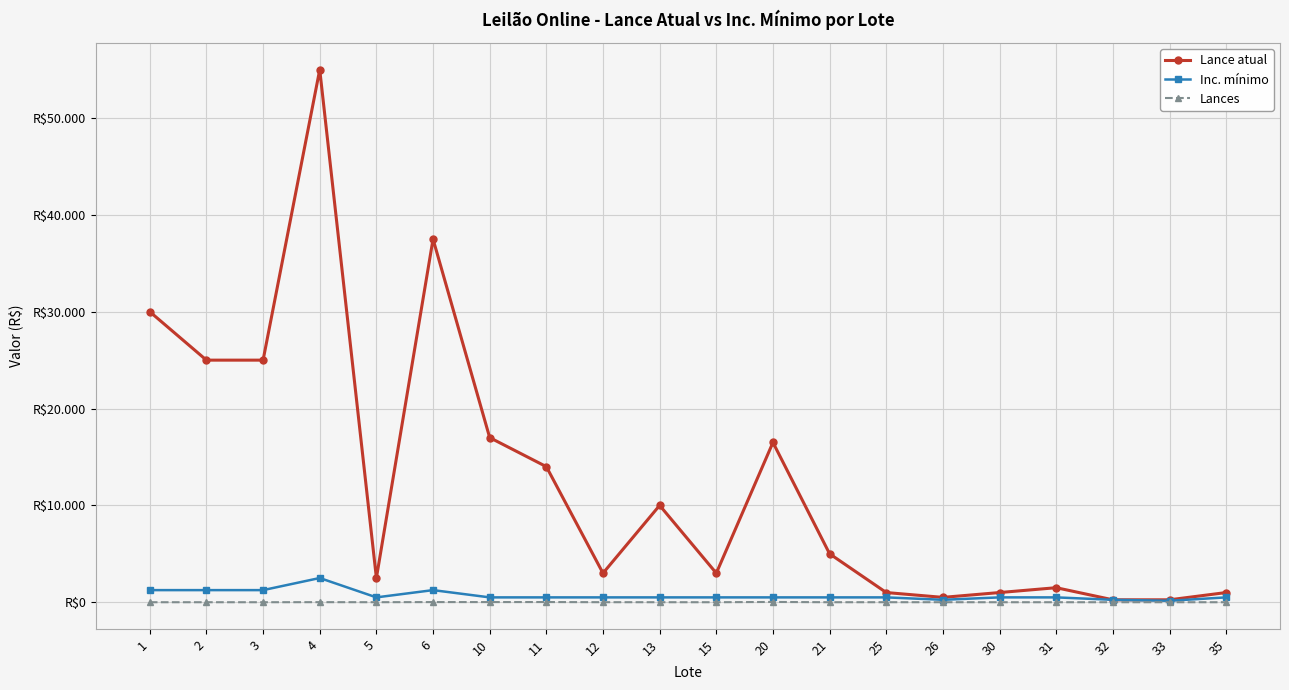

True or false: Inc. mínimo has more than 0 interior local peaks.

True